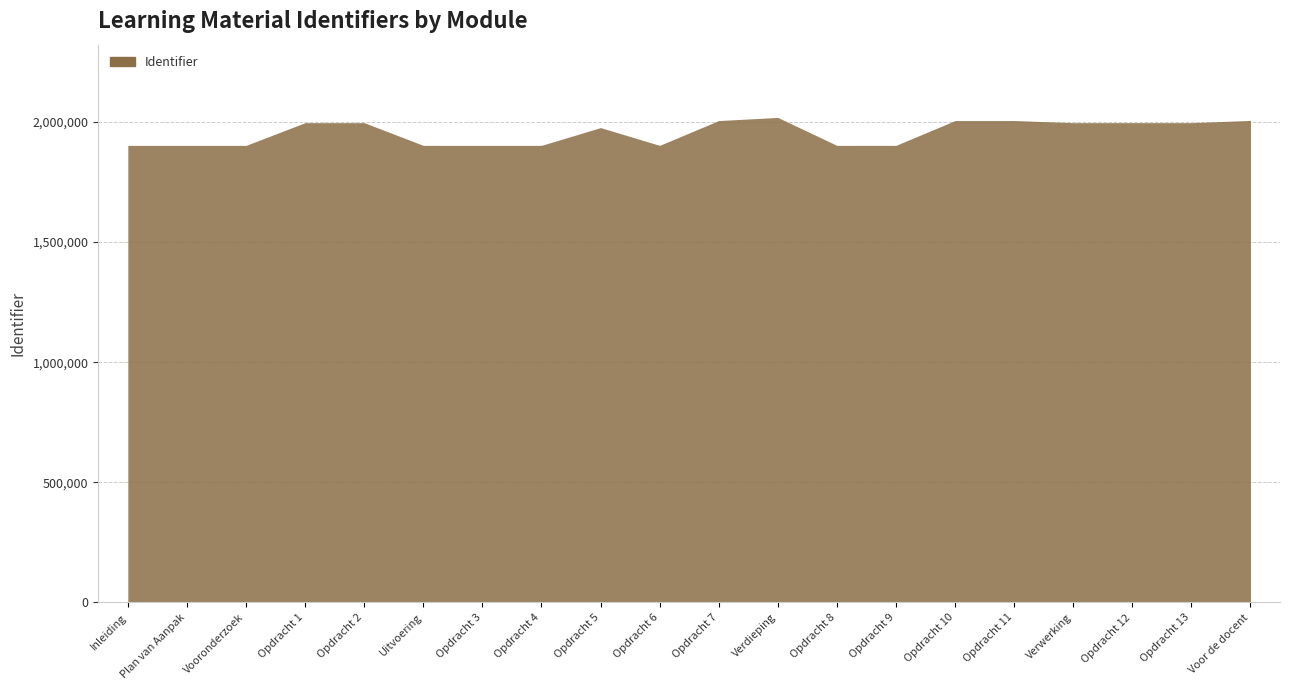

What is the label of the 1st point from the left?

Inleiding